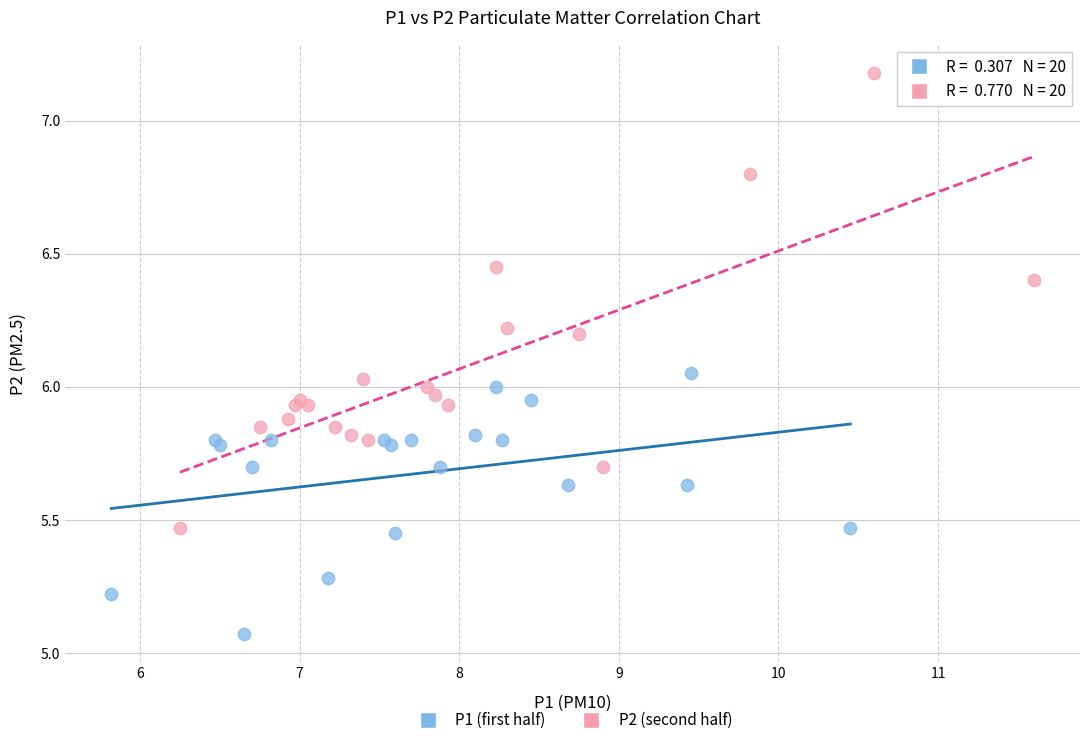

Which series contains the highest Y value?

P2 (second half)